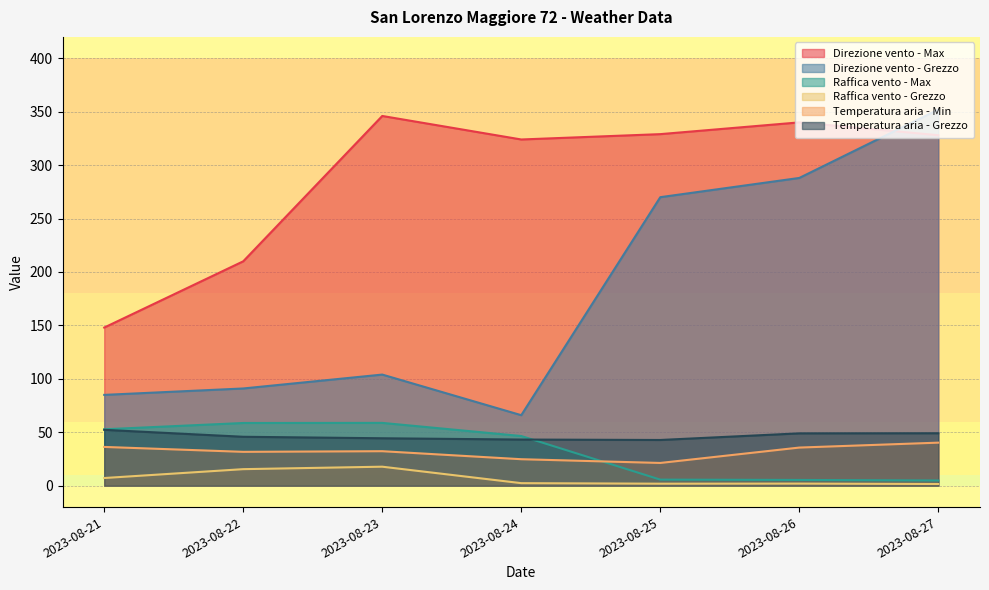

Reading left to right, extract all data points from this chart.

Direzione vento - Max: 2023-08-21=148.0	2023-08-22=210.0	2023-08-23=346.0	2023-08-24=324.0	2023-08-25=329.0	2023-08-26=340.0	2023-08-27=328.0
Direzione vento - Grezzo: 2023-08-21=85.0	2023-08-22=91.0	2023-08-23=104.0	2023-08-24=66.0	2023-08-25=270.0	2023-08-26=288.0	2023-08-27=352.0
Raffica vento - Max: 2023-08-21=52.8	2023-08-22=58.7	2023-08-23=58.8	2023-08-24=46.5	2023-08-25=5.7	2023-08-26=5.4	2023-08-27=4.9
Raffica vento - Grezzo: 2023-08-21=7.2	2023-08-22=15.5	2023-08-23=17.8	2023-08-24=2.4	2023-08-25=1.9	2023-08-26=2.0	2023-08-27=1.6
Temperatura aria - Min: 2023-08-21=36.3	2023-08-22=31.7	2023-08-23=32.3	2023-08-24=24.8	2023-08-25=21.3	2023-08-26=35.7	2023-08-27=40.3
Temperatura aria - Grezzo: 2023-08-21=52.3	2023-08-22=45.8	2023-08-23=44.4	2023-08-24=43.2	2023-08-25=42.8	2023-08-26=49.0	2023-08-27=49.1